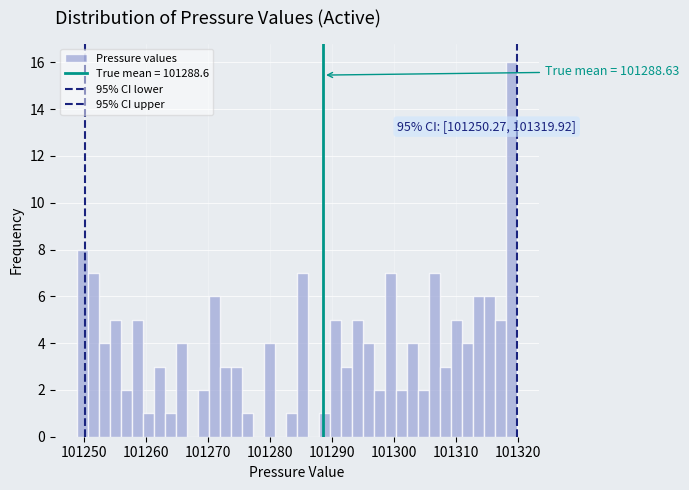

Read against the x-axis, roughly where is the centre of the tallest bar?

101319